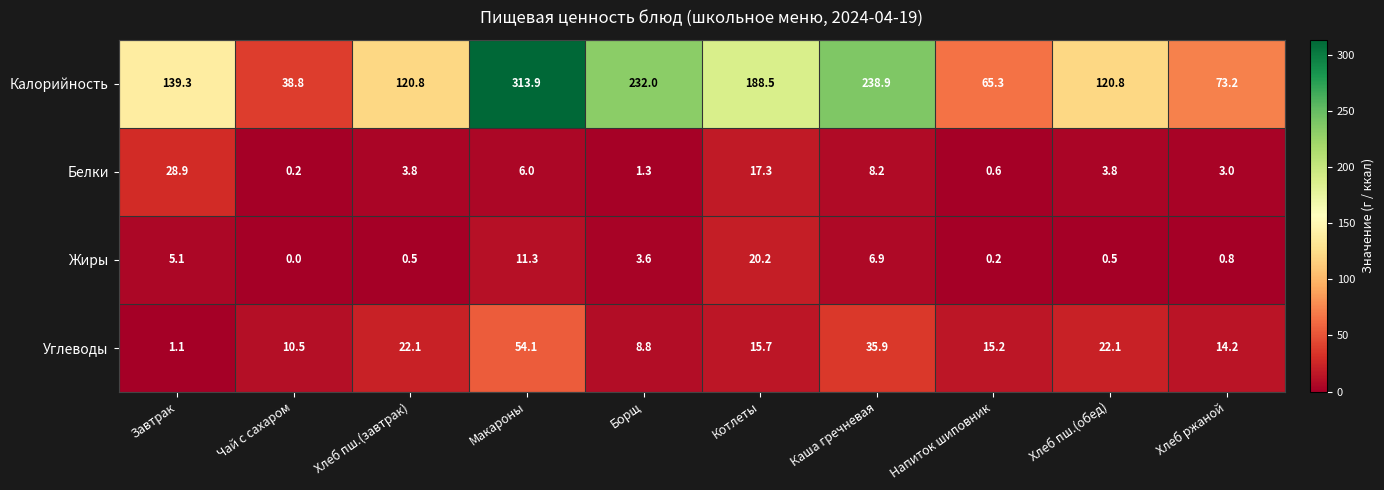

Which series has the largest range (max minus min)?

Калорийность